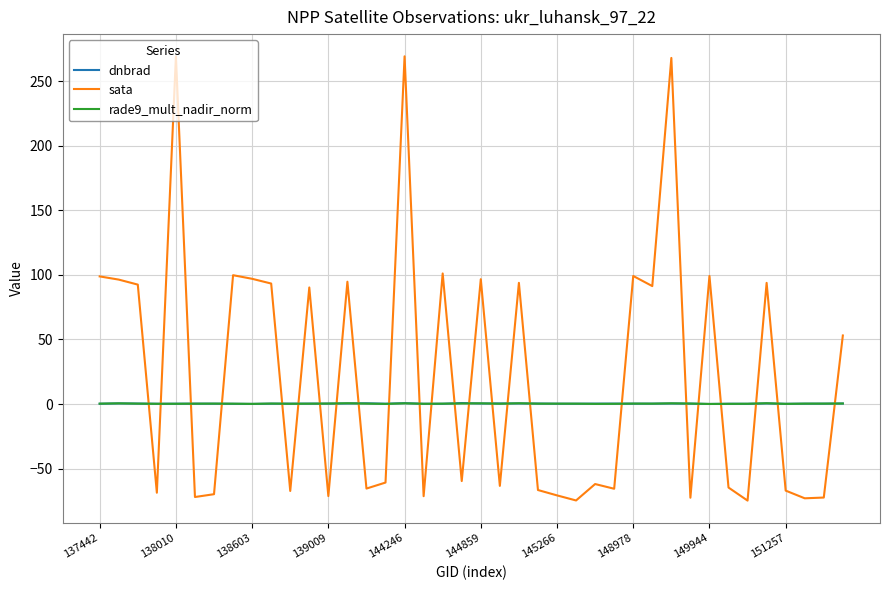

Which series has the widest spread of values?

sata